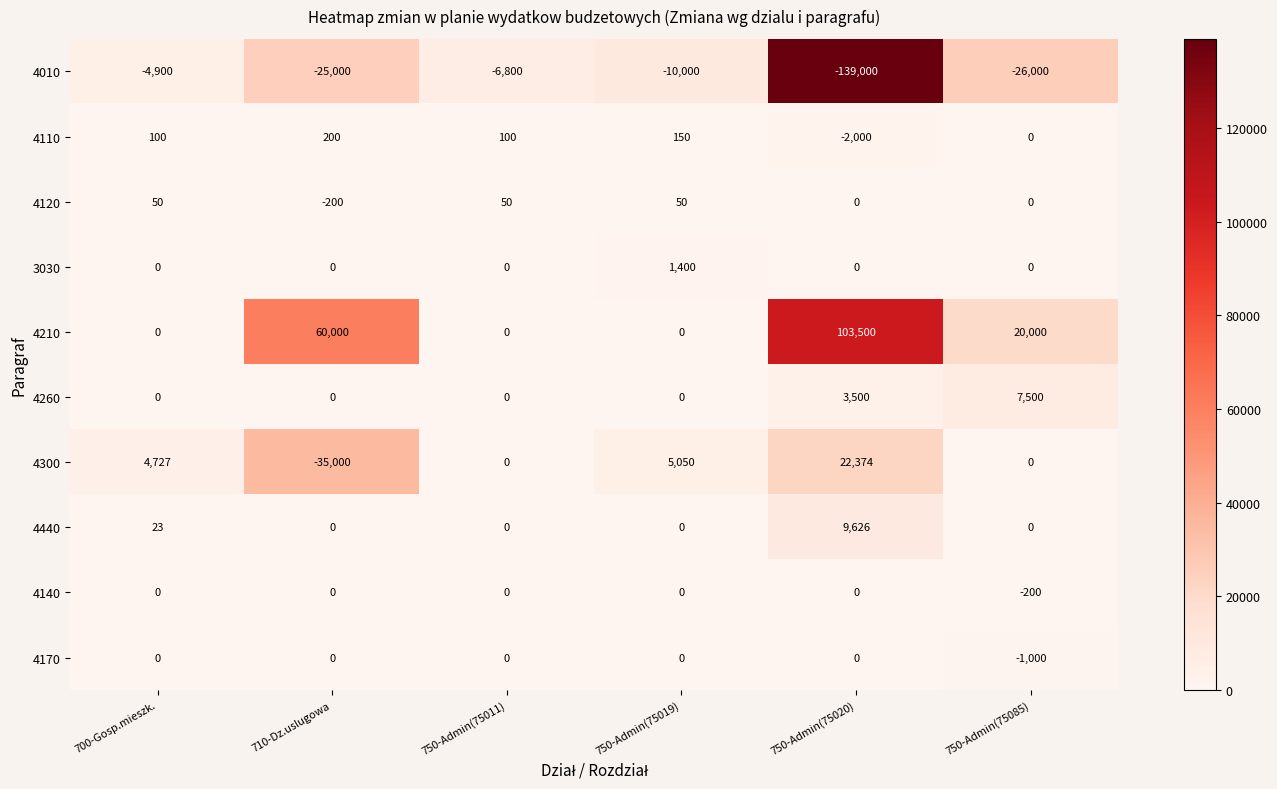

Which series has the largest total across all categories?

4210